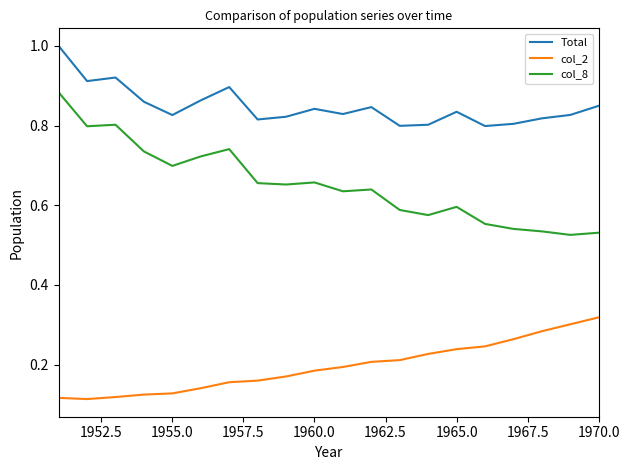

What is the sum of all col_2 values?

3.9